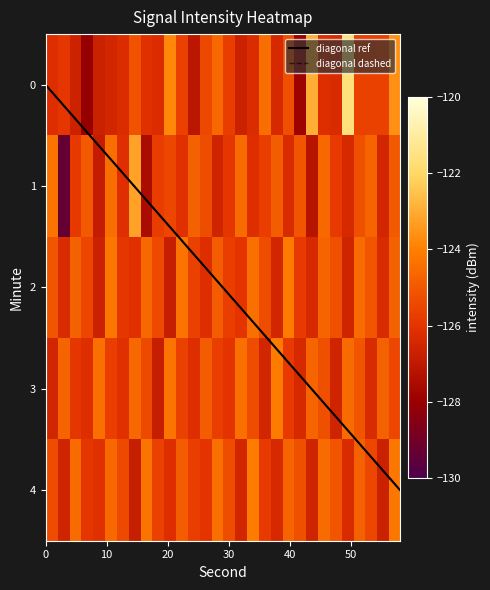

The 1 series shows -165.4 at 15. True or false?

False